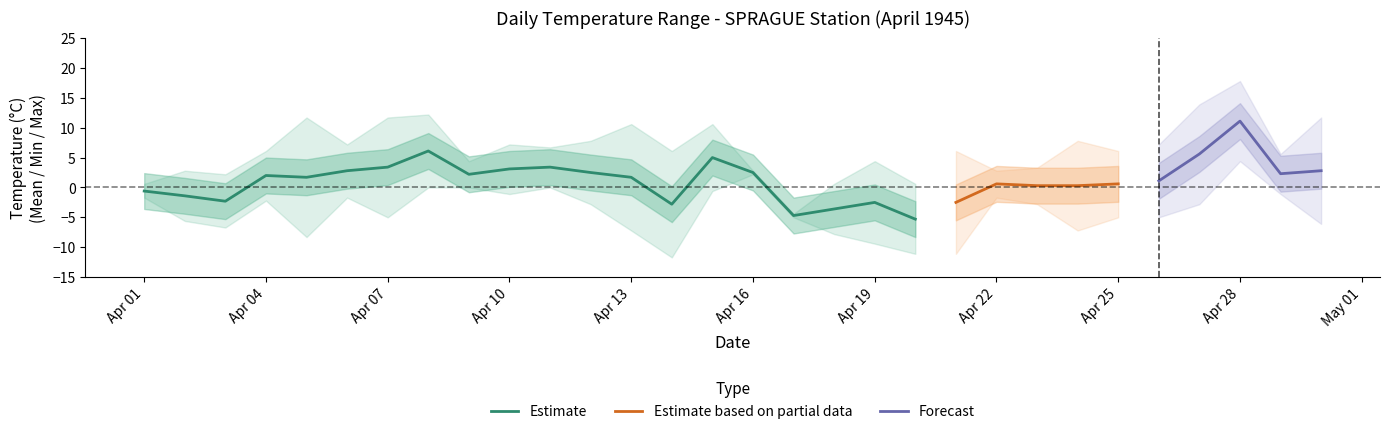

What is the value of the Max Temp (C) point at the 14th from the left?

6.1